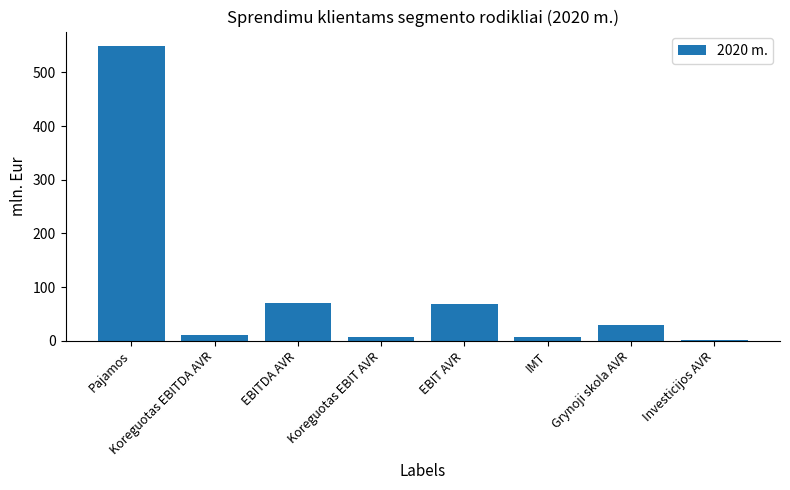

What is the value of the 5th bar from the left?

68.4